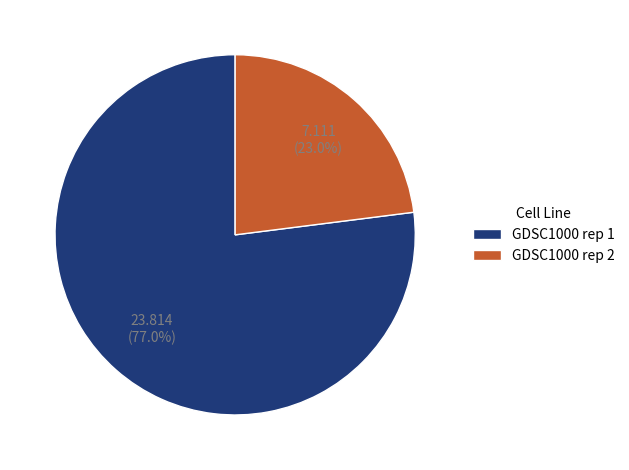

Is it true that GDSC1000 rep 2 is 23% of the pie?

True